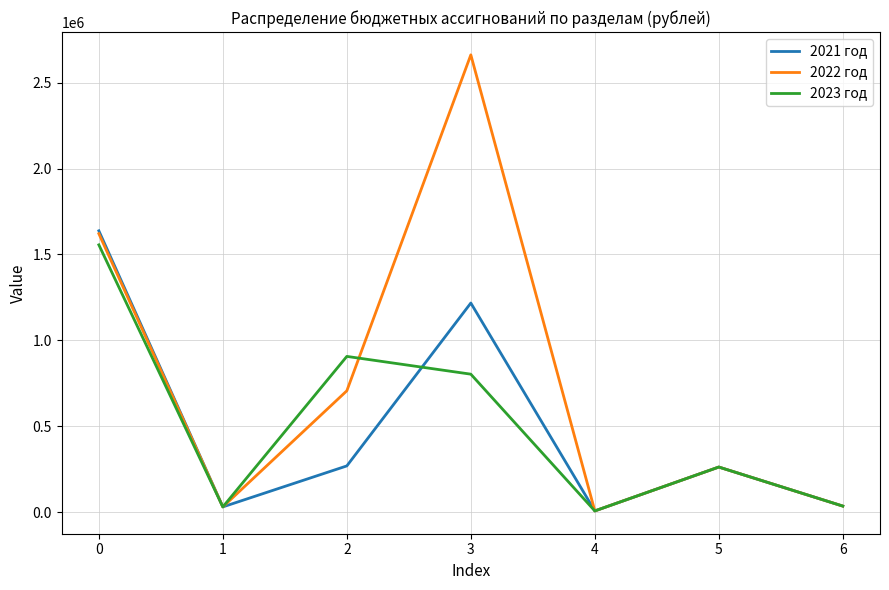

What is the greatest value displayed?

2661100